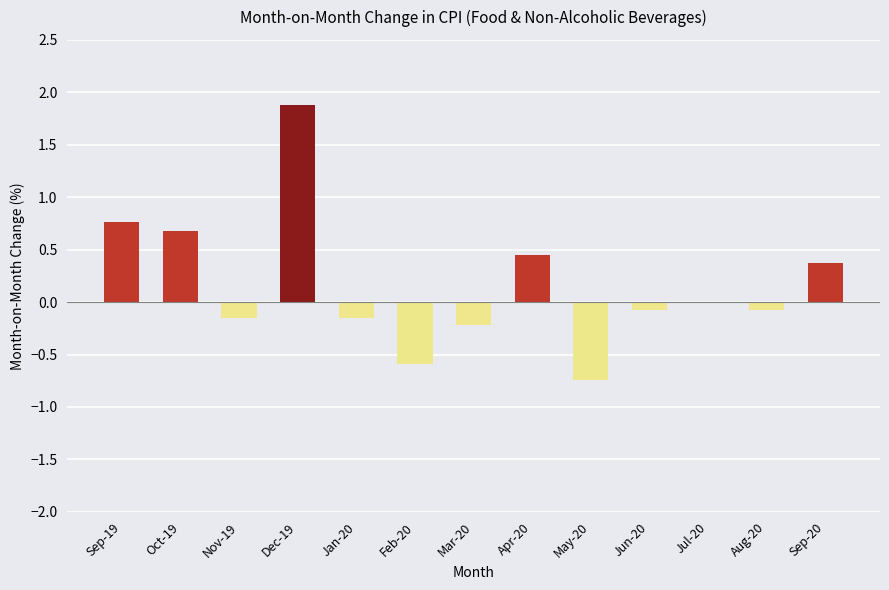

The chart shows a value of -0.1 at Jun-20. True or false?

True